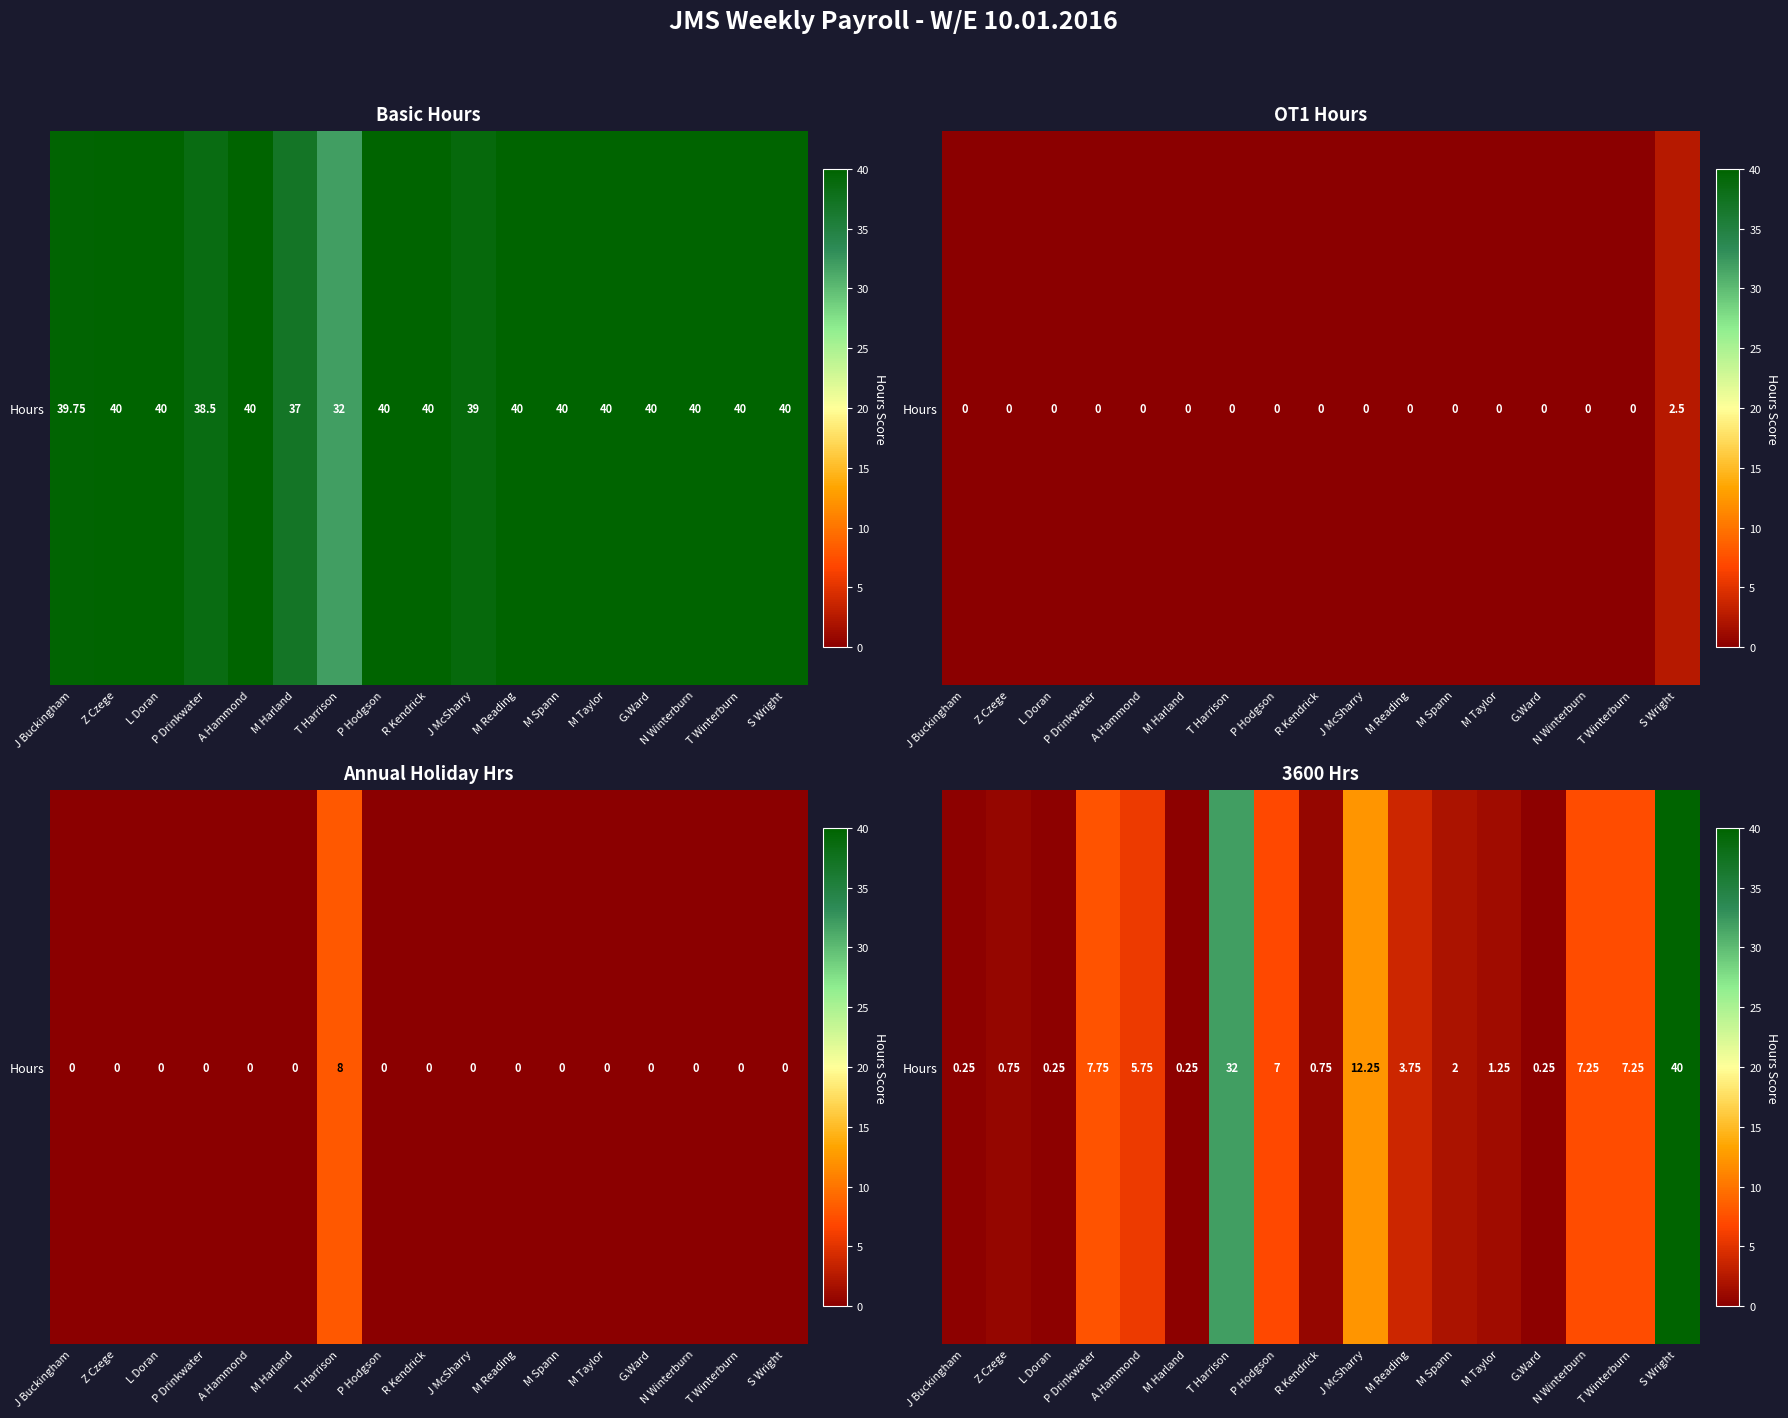

Which label corresponds to the smallest value in the chart?

J Buckingham